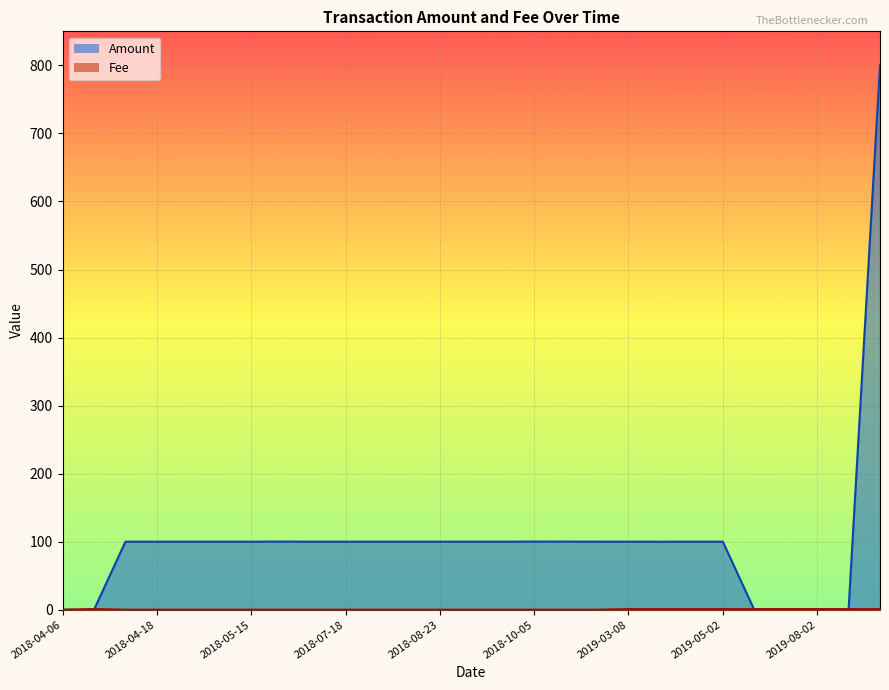

Is it true that Amount equals 100.1 at 2018-04-18?

True